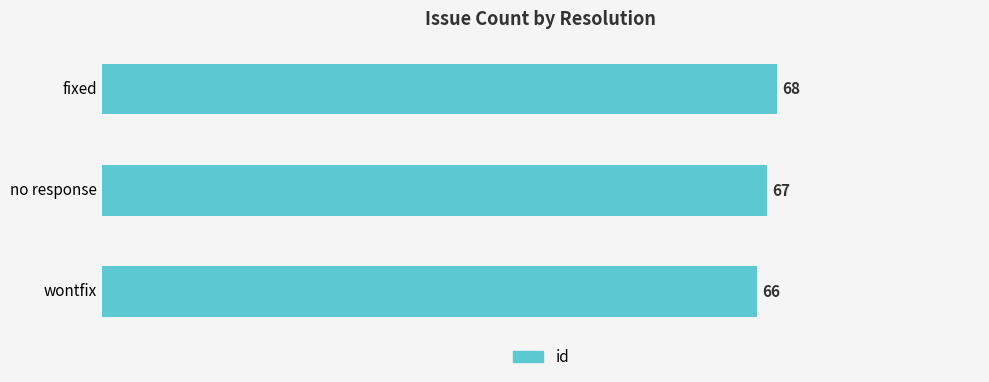

What is the maximum value shown in the chart?

68